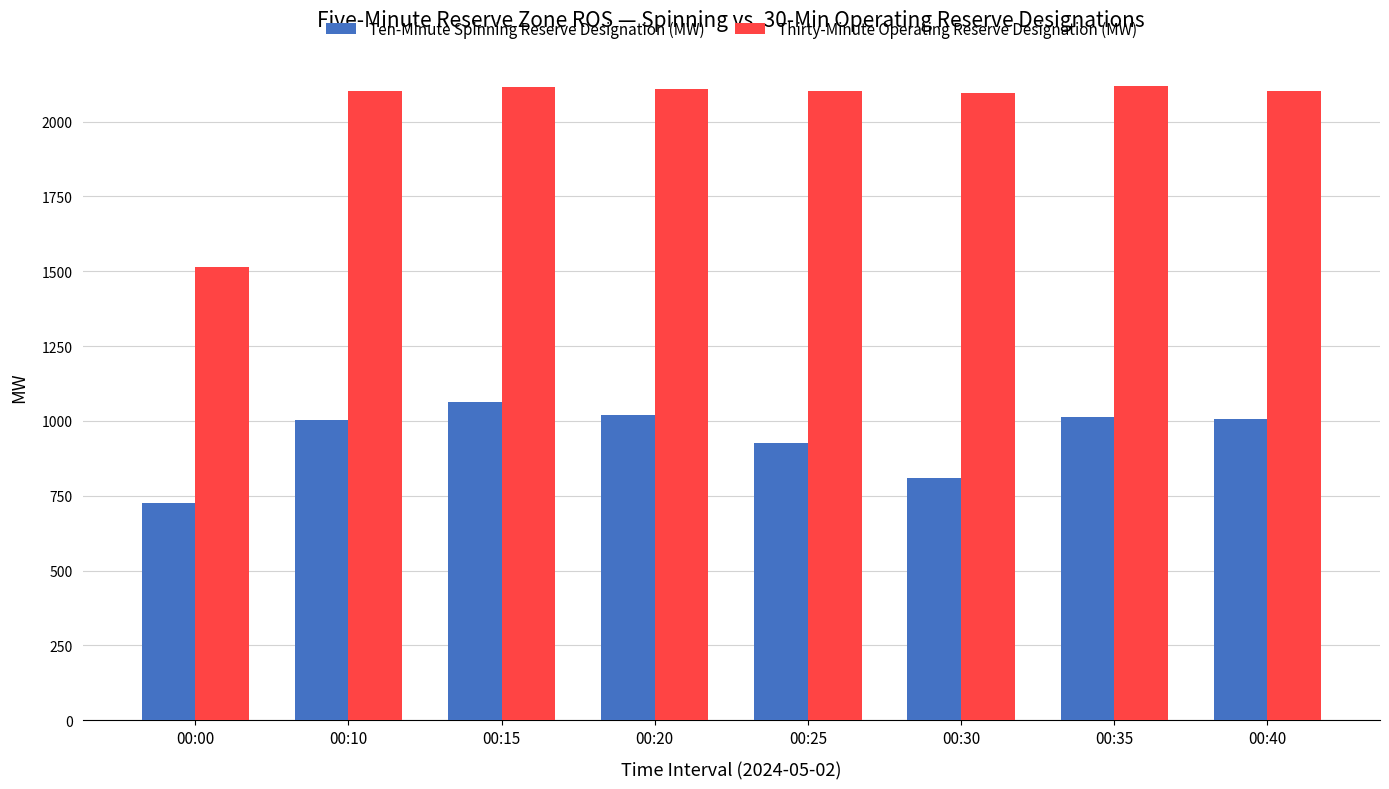

Rank the series by their maximum value, from lowest to highest.

Ten-Minute Spinning Reserve Designation (MW), Thirty-Minute Operating Reserve Designation (MW)